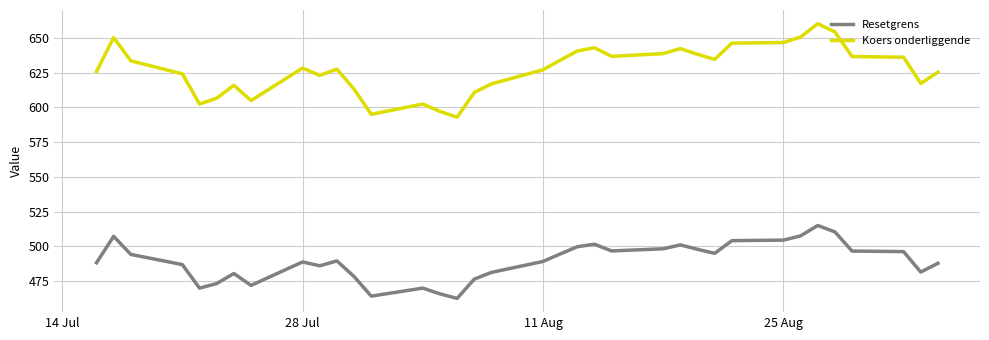

What is the difference between the maximum and minimum values in the Resetgrens series?

52.5